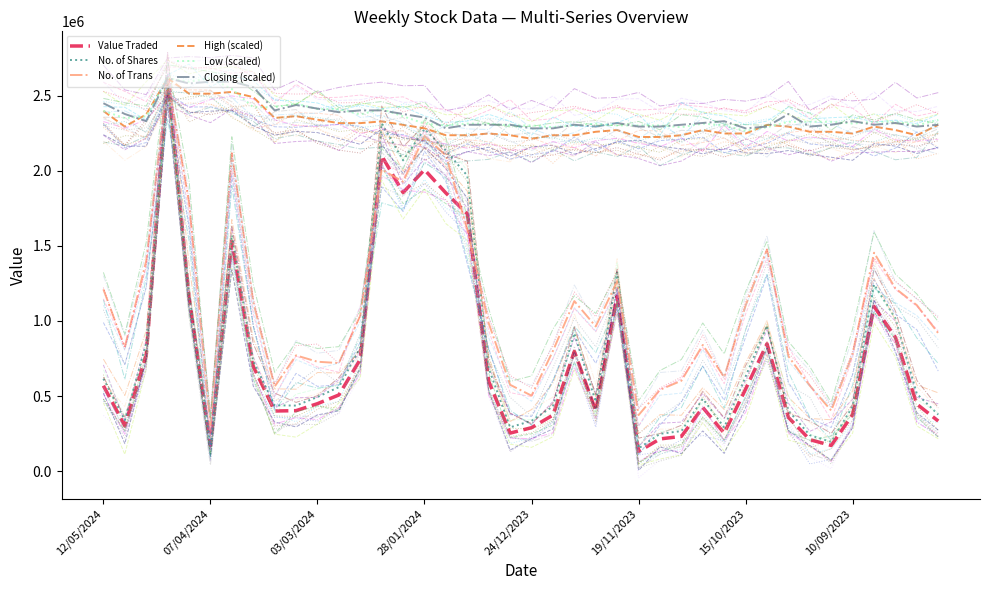

Is the value of Value Traded at 37 greater than the value of Low (scaled) at 10?

No